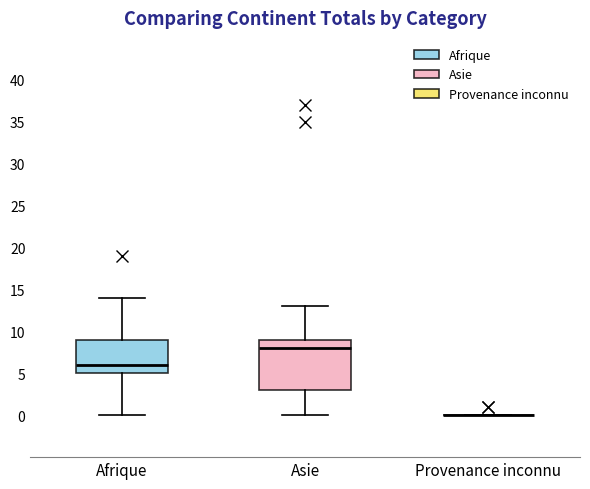

Where is the upper edge of the box for Asie on the y-axis? The values are not printed on the chart, so give them approximately, as read against the axis.

9